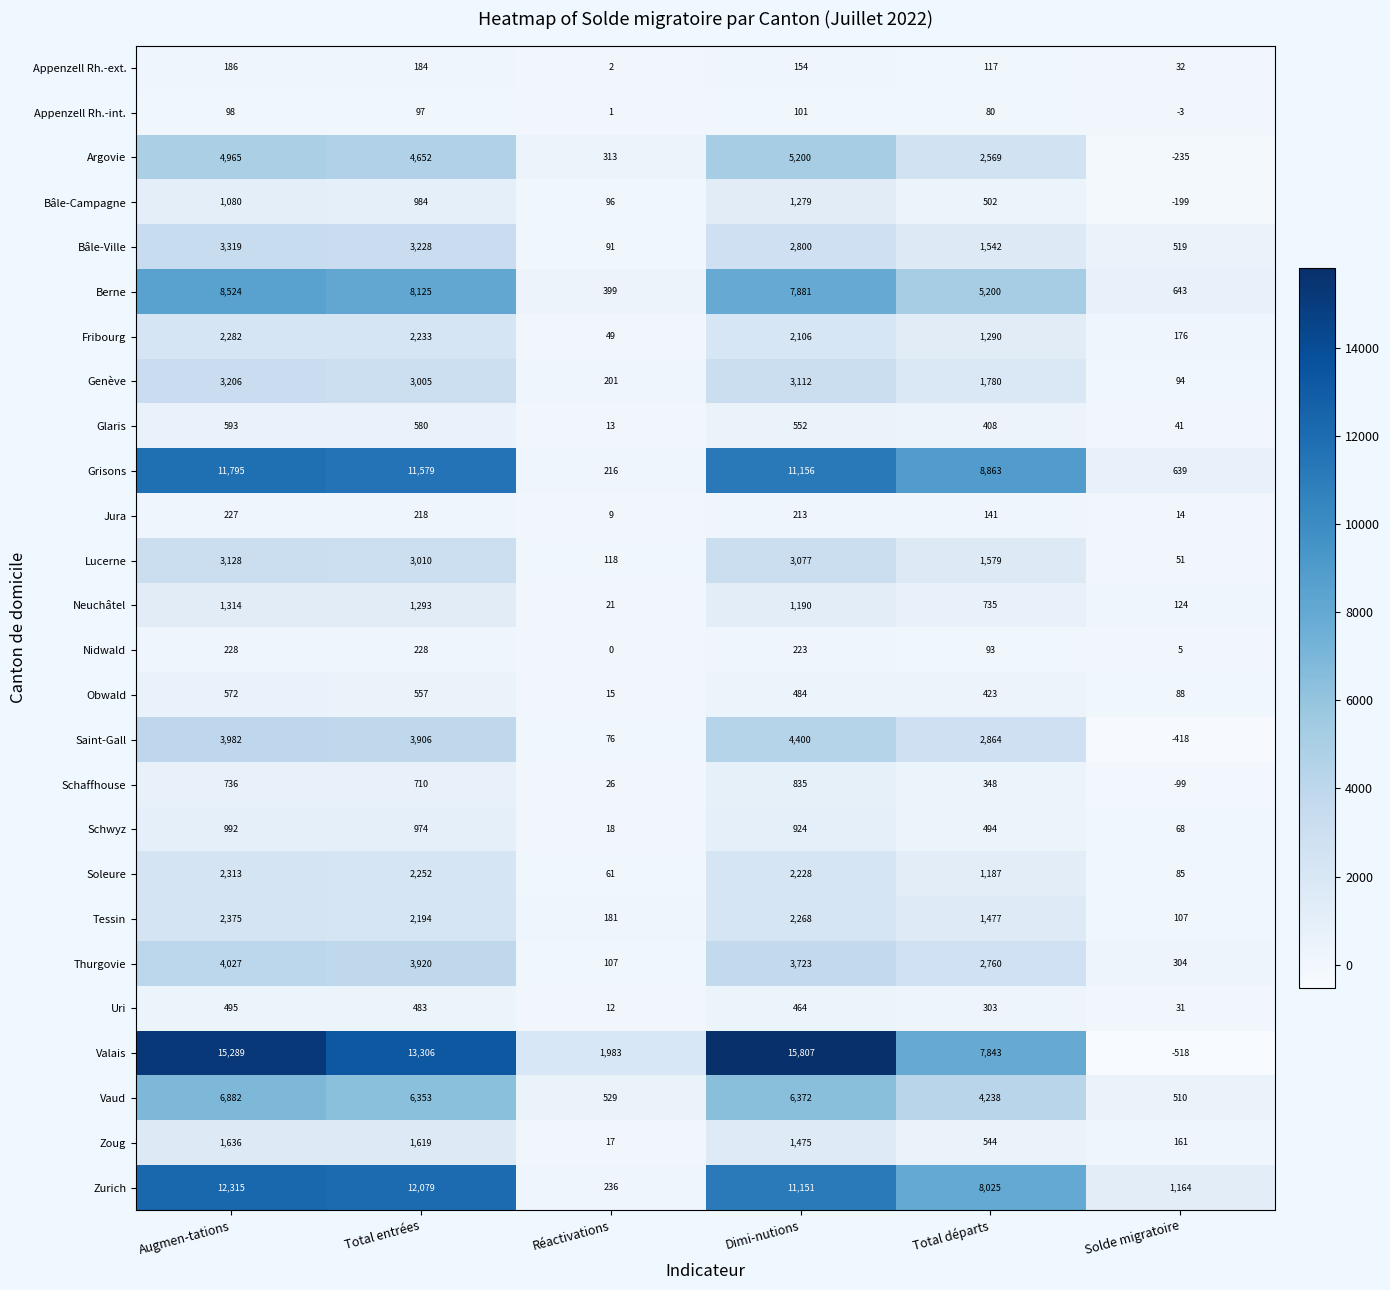

The value of Neuchâtel at Total départs is 1157. True or false?

False